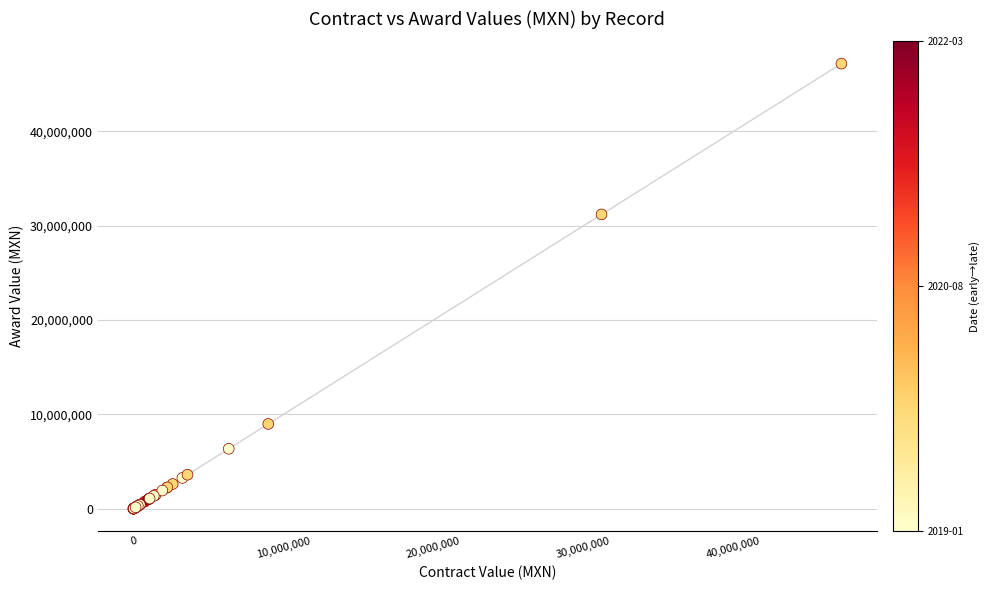

What Y value in the scatter plot is closest to 23593693?

31200000.0